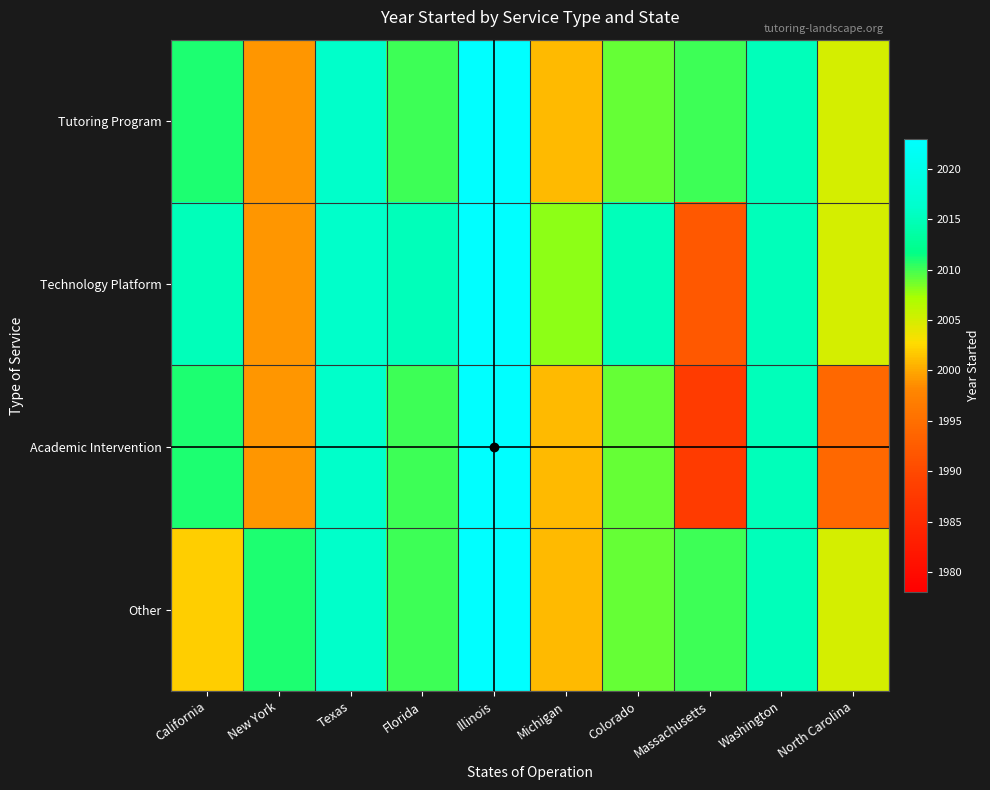

At which category is the sum across all series the highest?

Illinois